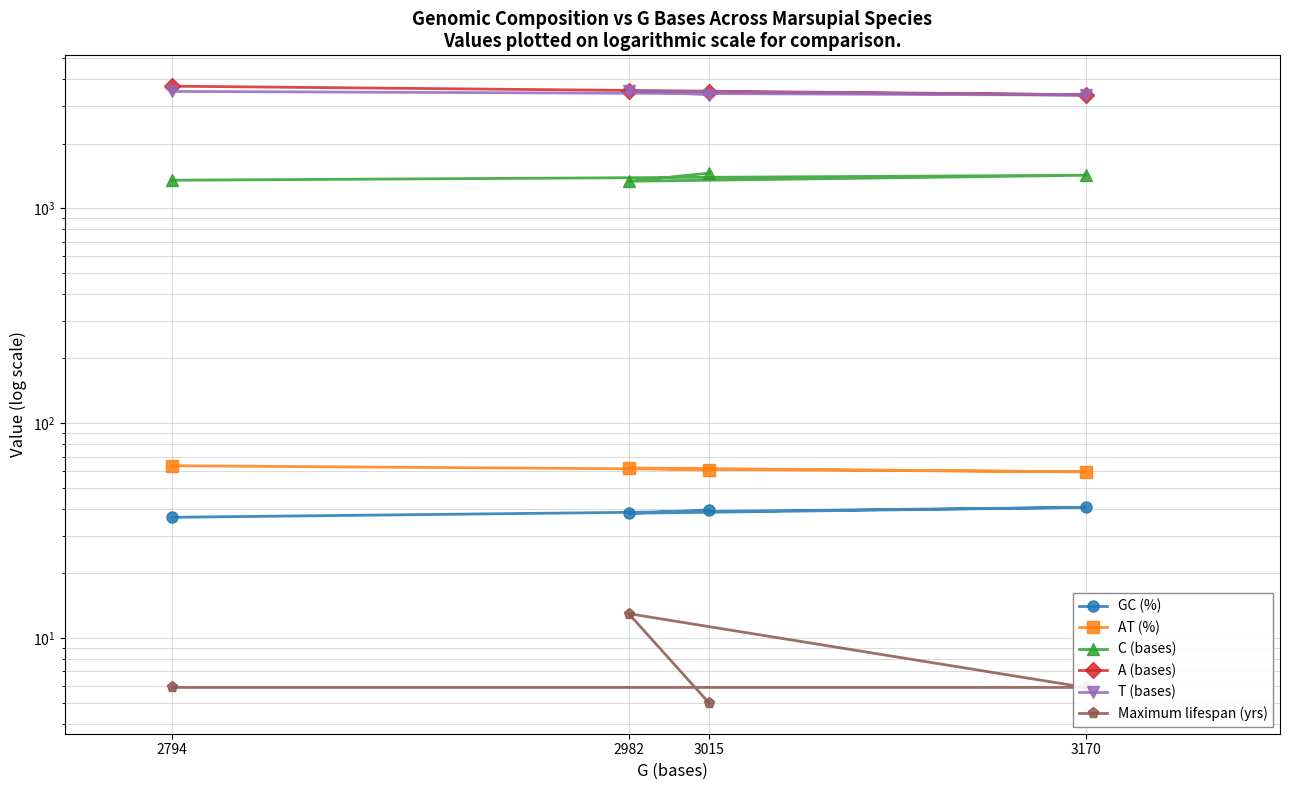

Rank the series by their maximum value, from highest to lowest.

A (bases), T (bases), C (bases), AT (%), GC (%), Maximum lifespan (yrs)